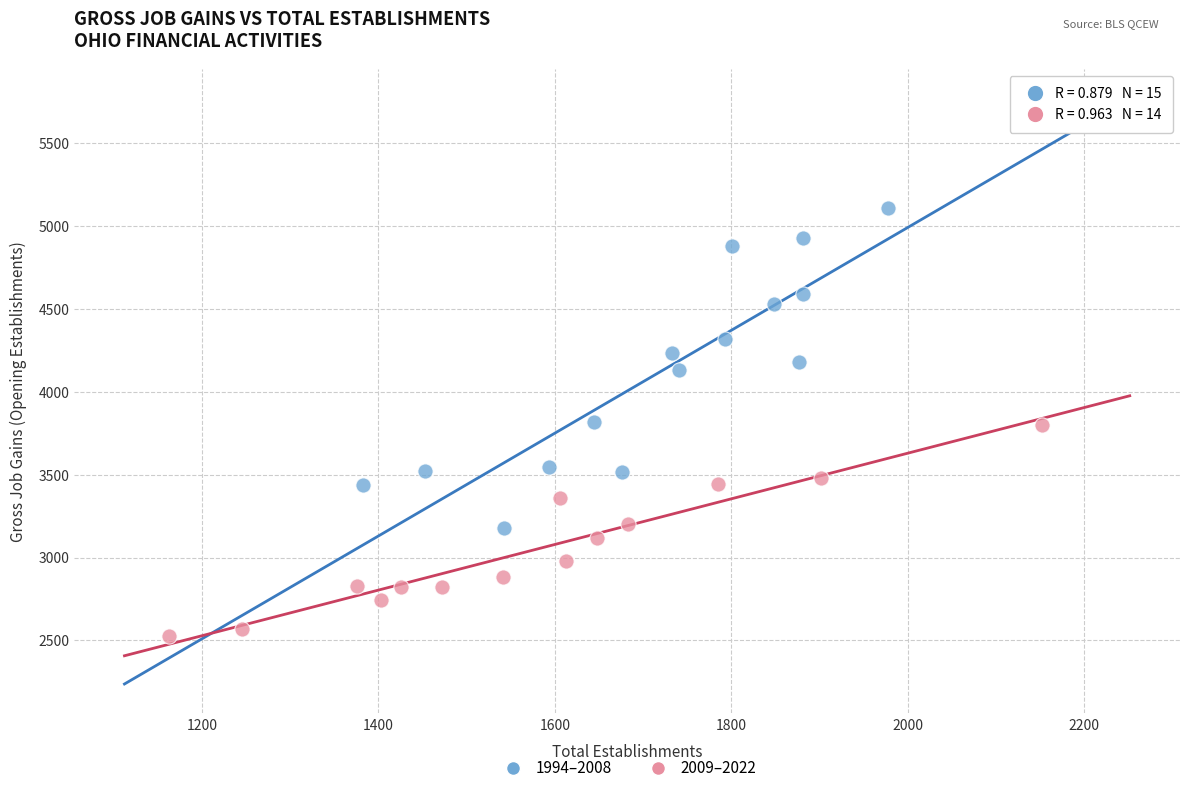

Which series contains the highest Y value?

1994–2008